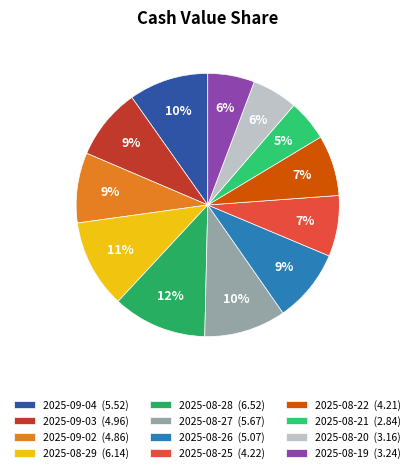

Is there a majority slice in this chart?

No